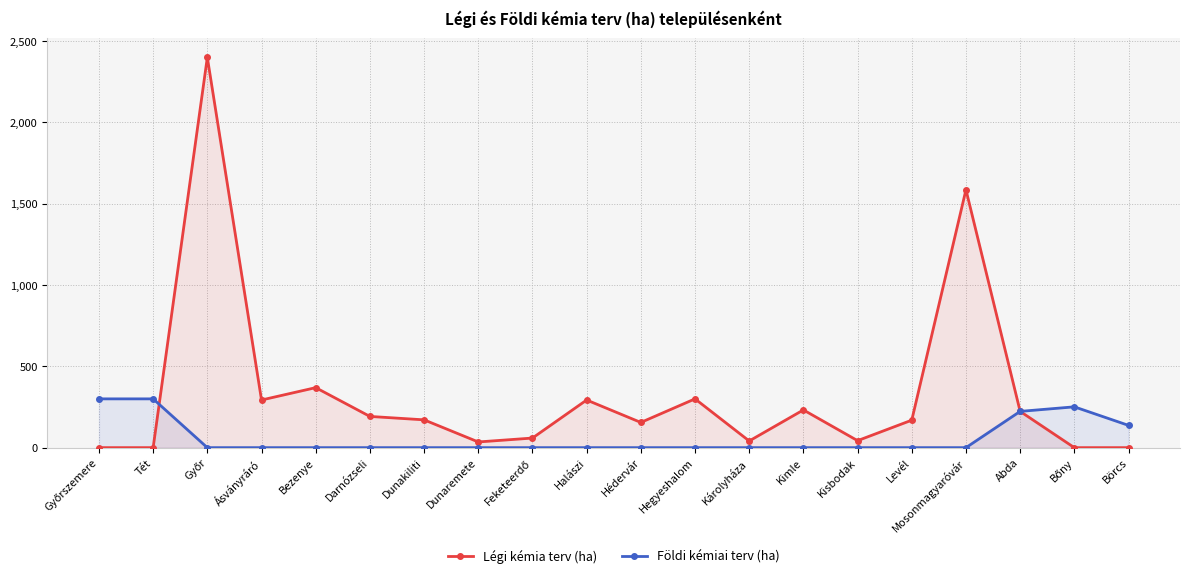

What is the greatest value displayed?

2400